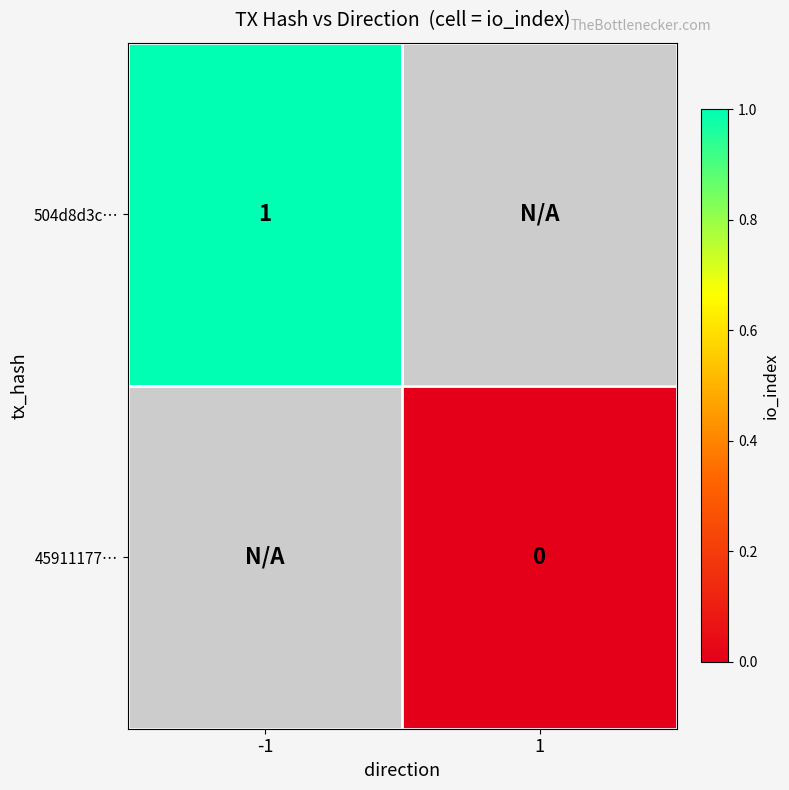

Is the value of 504d8d3c… at -1 greater than the value of 45911177… at 1?

Yes